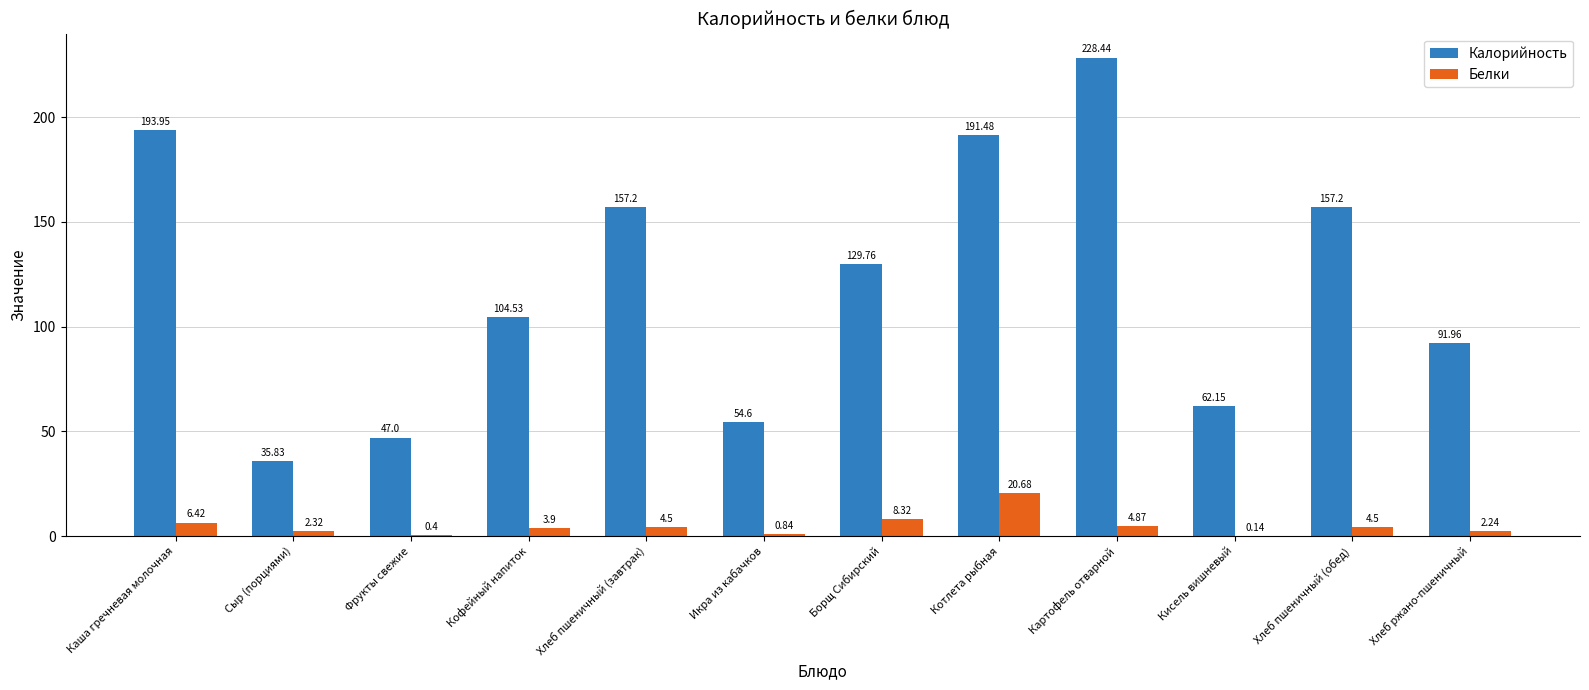

What is the greatest value displayed?

228.4